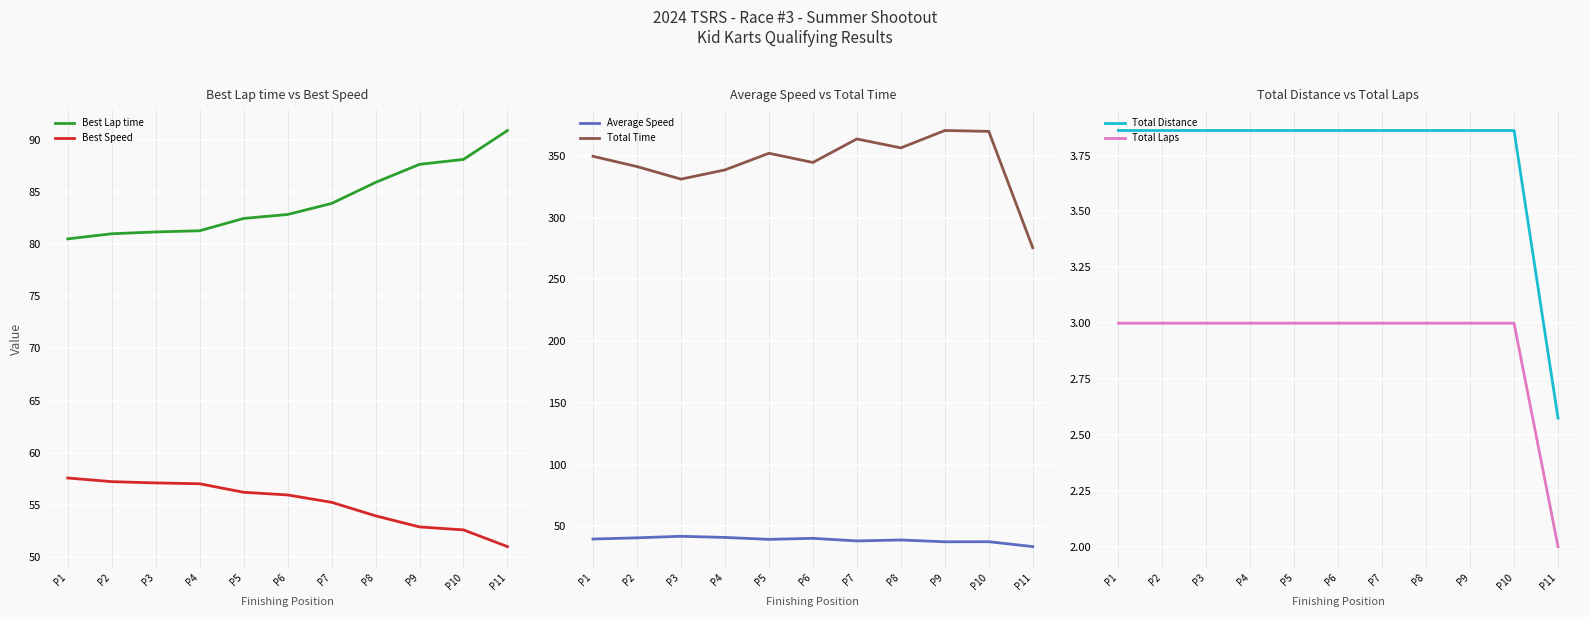

What is the difference between the second highest and minimum values in the Total Time series?

94.3